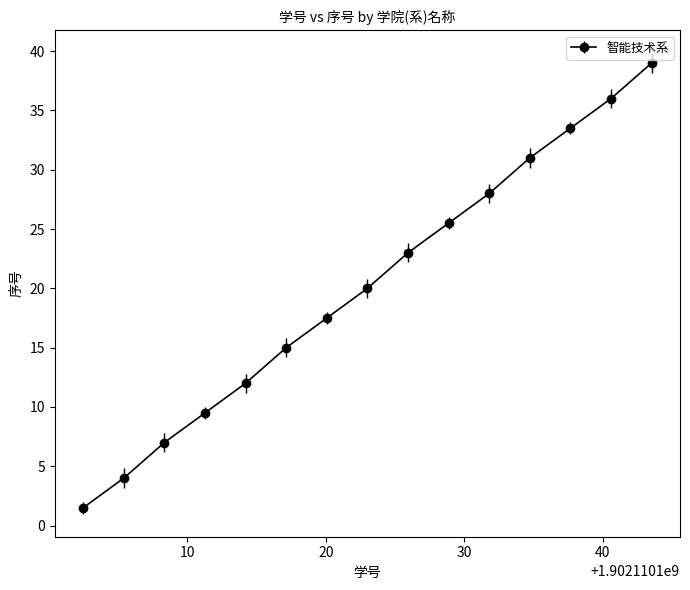

What is the smallest value displayed?

1.5